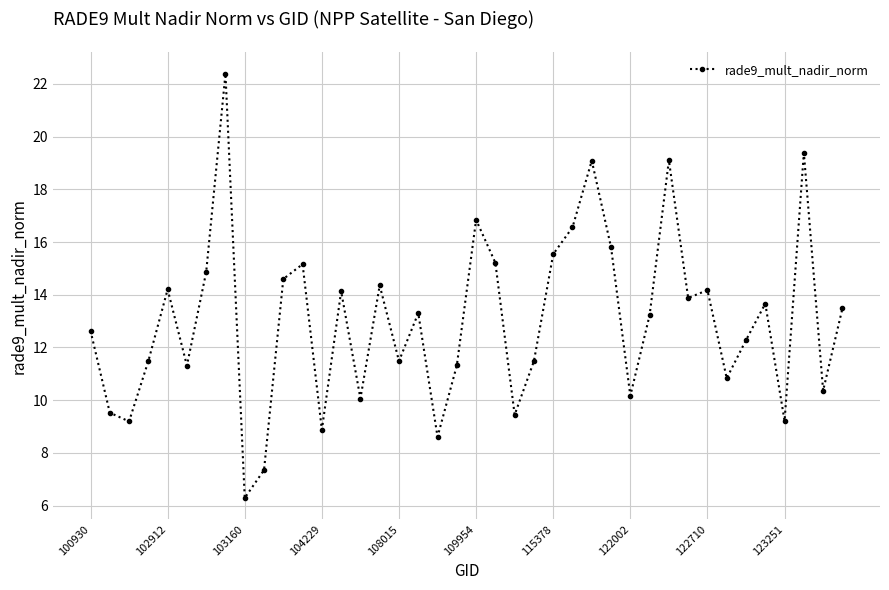

What is the value of the 24th point from the left?

11.5